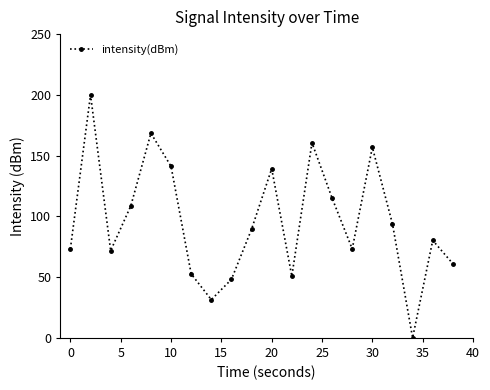

How many values are below 89?

10